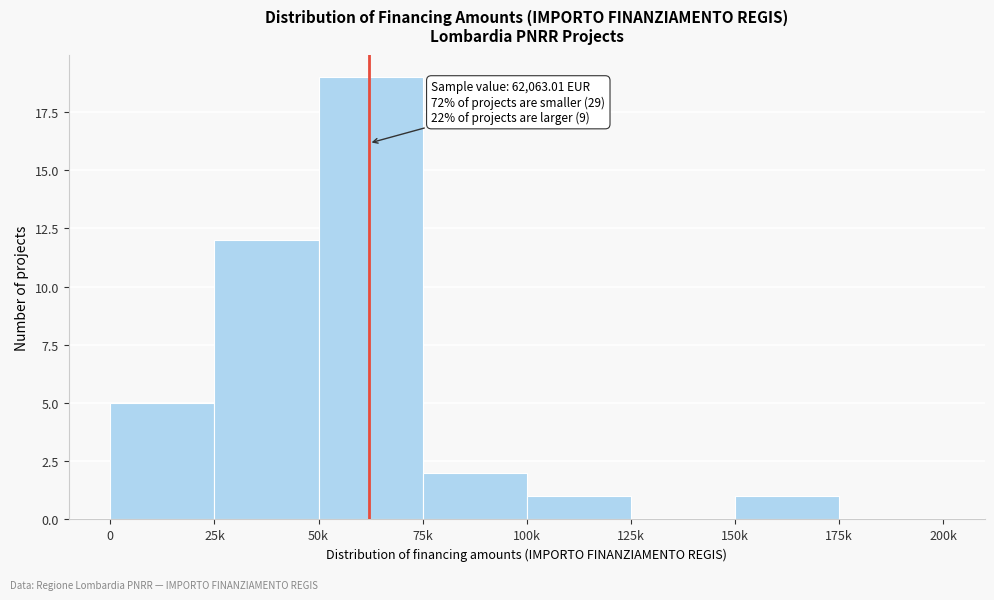

Reading right to left, transcribe all the data shown in this chart.

175k=0	150k=1	125k=0	100k=1	75k=2	50k=19	25k=12	0=5